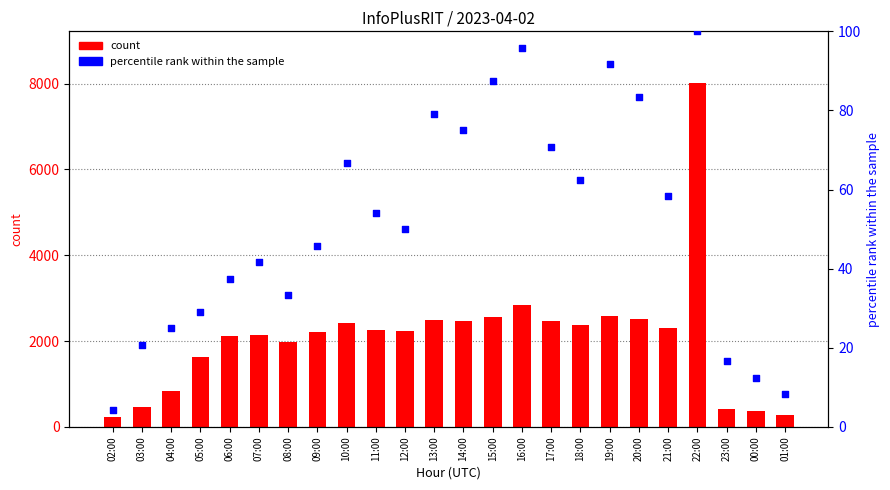

Which series has the widest spread of Y values?

count